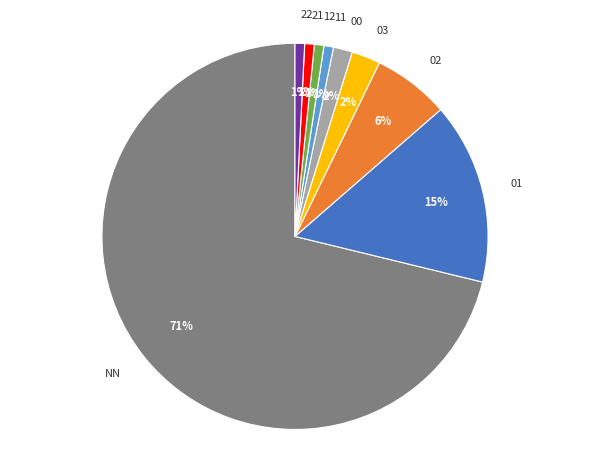

What is the largest slice in the pie chart?

NN